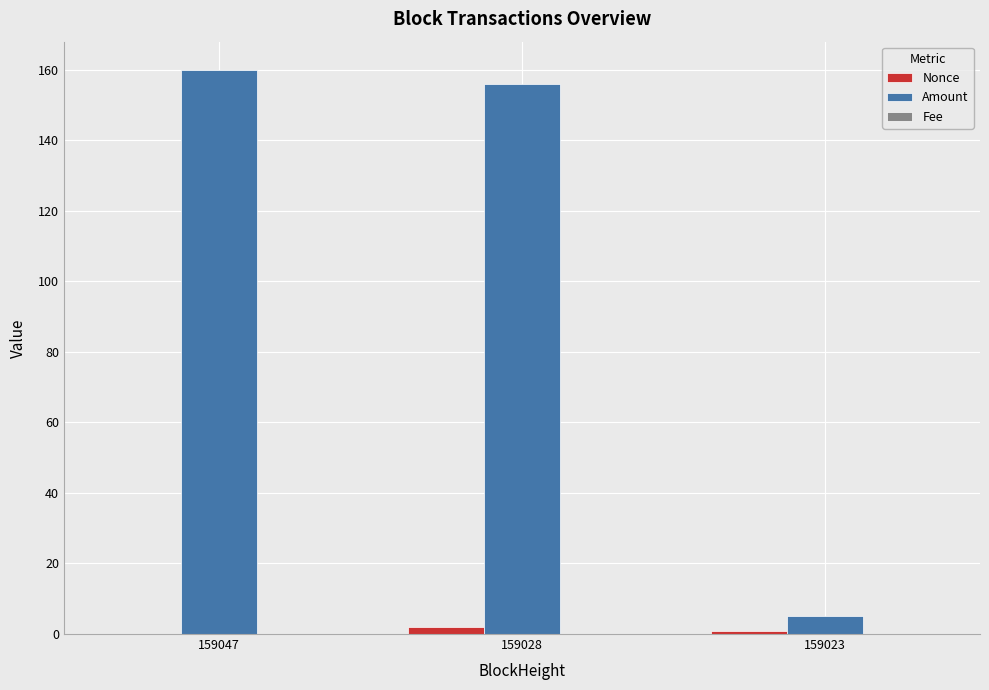

Which series has the largest total across all categories?

Amount